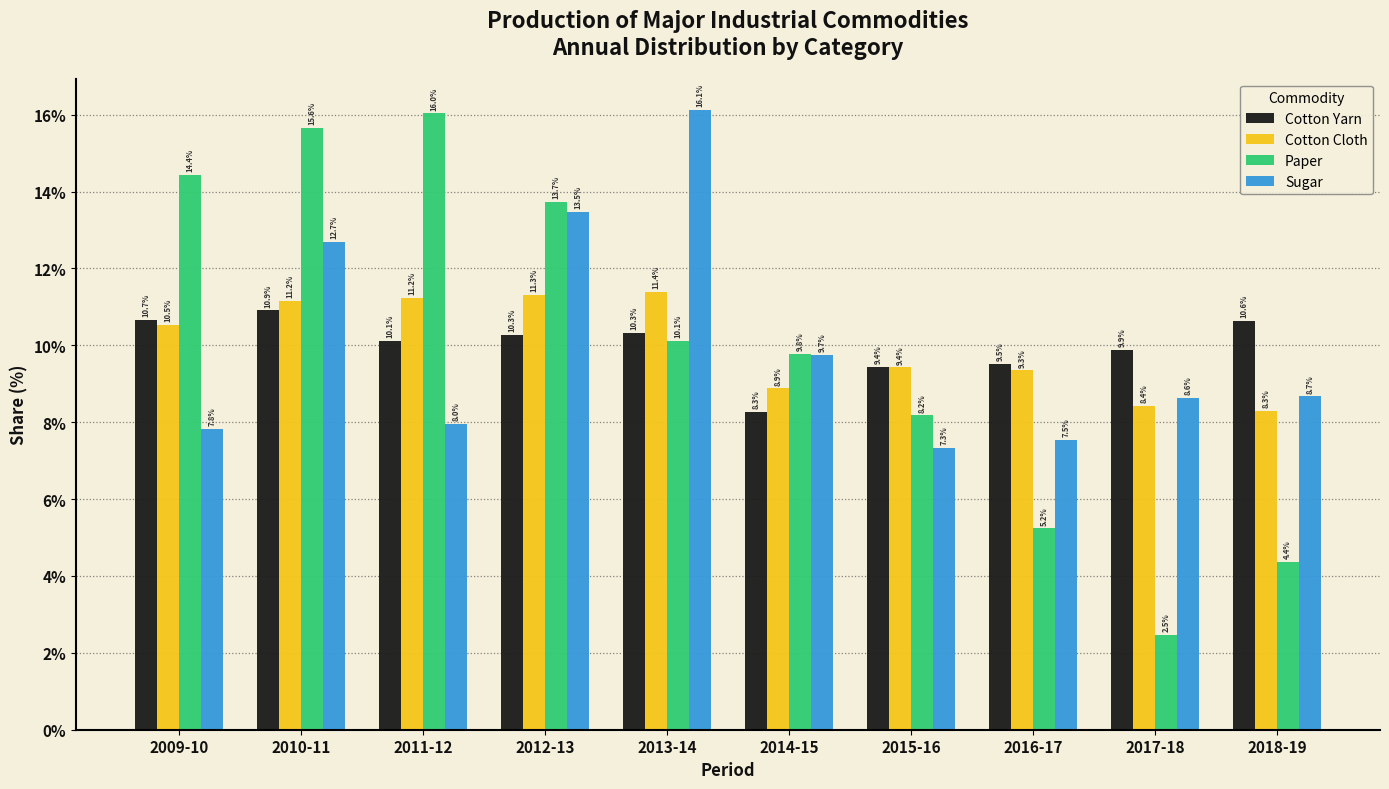

Reading left to right, extract all data points from this chart.

Cotton Yarn: 2009-10=10.7	2010-11=10.9	2011-12=10.1	2012-13=10.3	2013-14=10.3	2014-15=8.3	2015-16=9.4	2016-17=9.5	2017-18=9.9	2018-19=10.6
Cotton Cloth: 2009-10=10.5	2010-11=11.2	2011-12=11.2	2012-13=11.3	2013-14=11.4	2014-15=8.9	2015-16=9.4	2016-17=9.3	2017-18=8.4	2018-19=8.3
Paper: 2009-10=14.4	2010-11=15.6	2011-12=16.0	2012-13=13.7	2013-14=10.1	2014-15=9.8	2015-16=8.2	2016-17=5.2	2017-18=2.5	2018-19=4.4
Sugar: 2009-10=7.8	2010-11=12.7	2011-12=8.0	2012-13=13.5	2013-14=16.1	2014-15=9.7	2015-16=7.3	2016-17=7.5	2017-18=8.6	2018-19=8.7